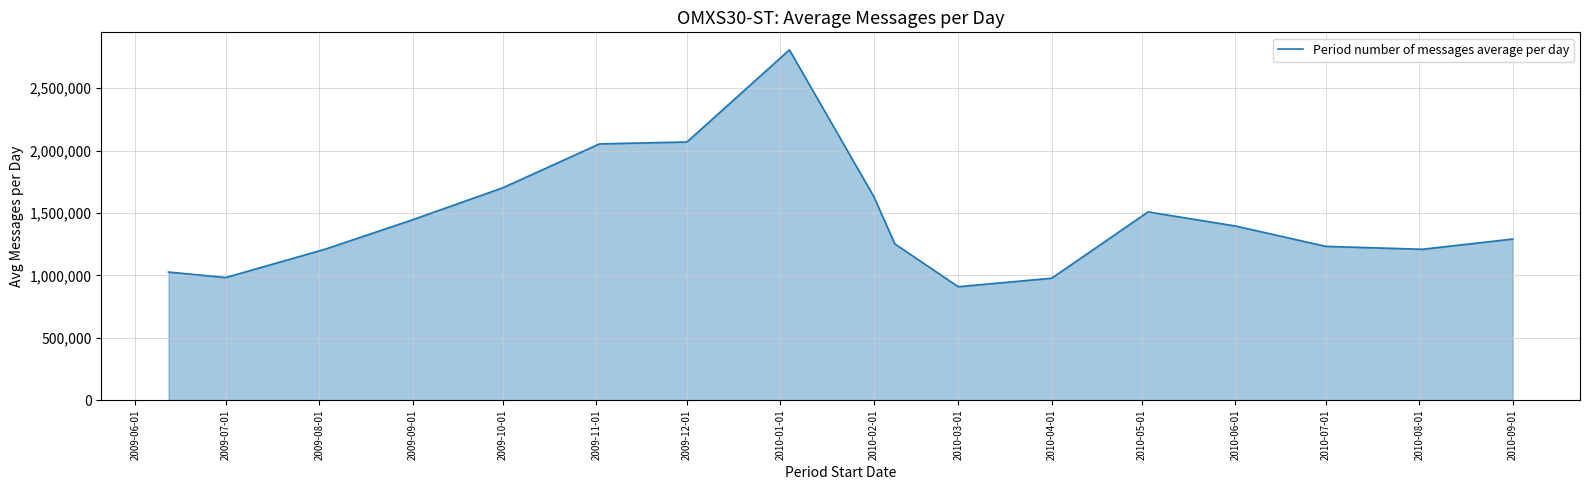

What is the smallest value displayed?

909071.7